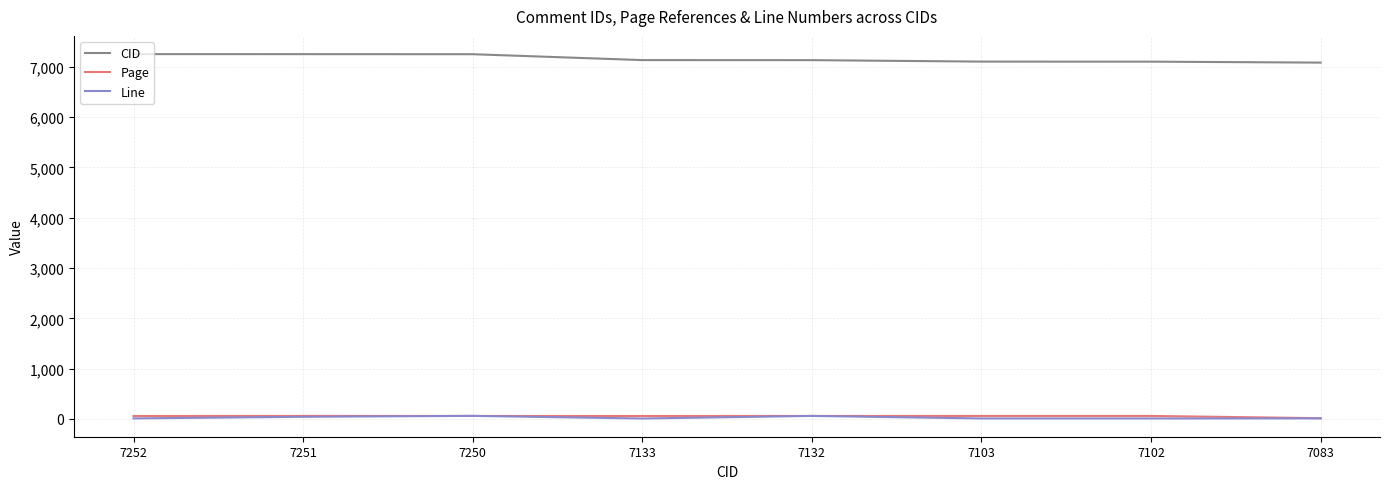

What are all the series names shown in the legend?

CID, Page, Line